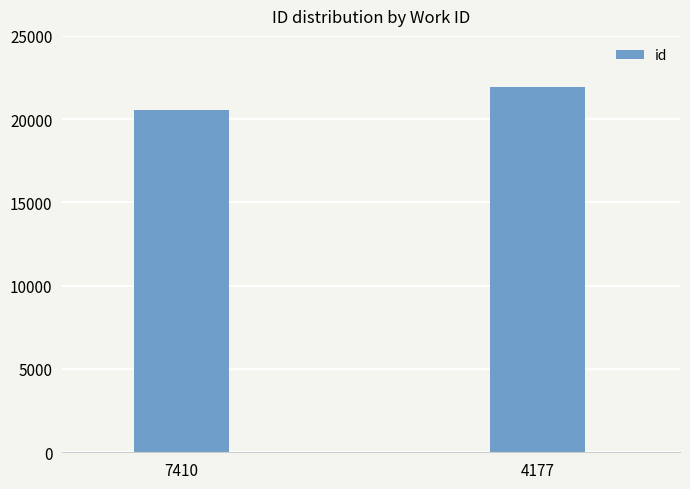

List the labels in order of value, smallest first.

7410, 4177